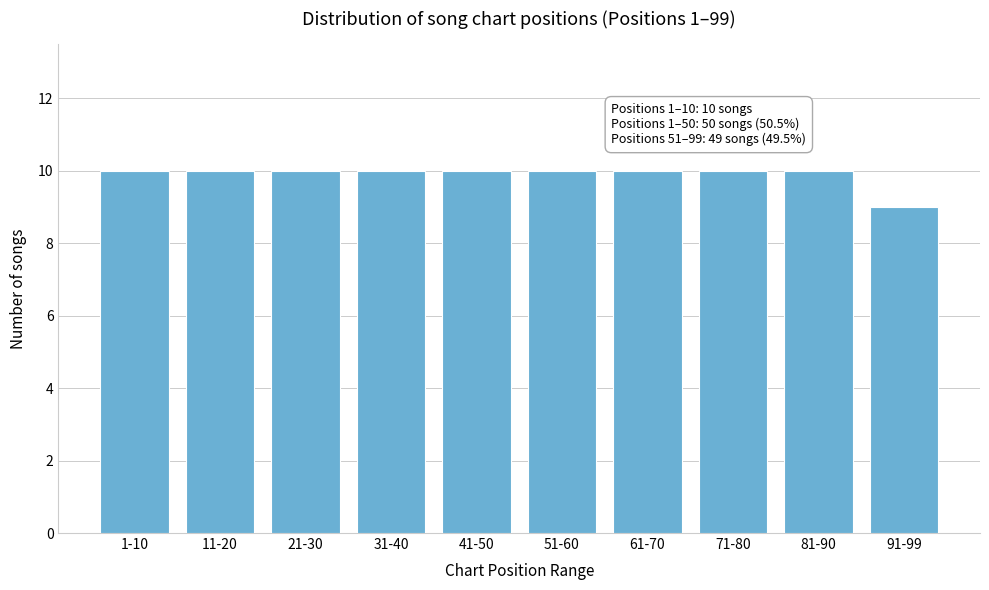

Reading left to right, transcribe all the data shown in this chart.

10	10	10	10	10	10	10	10	10	9